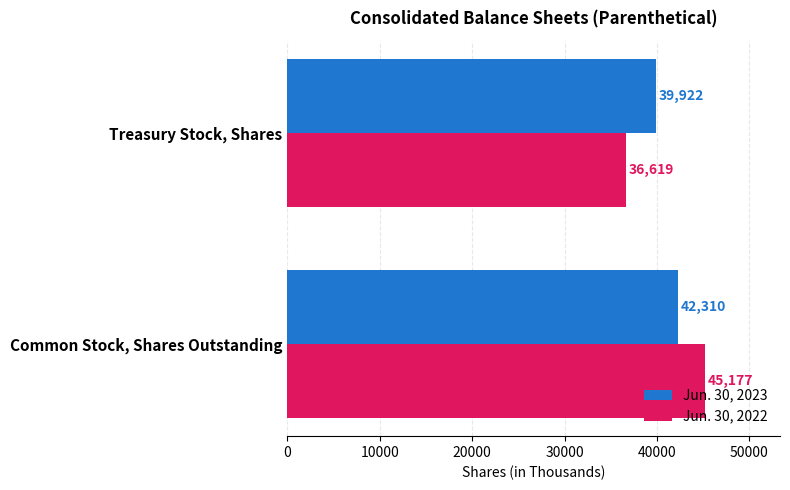

Is it true that Jun. 30, 2023 equals 39922 at Treasury Stock, Shares?

True